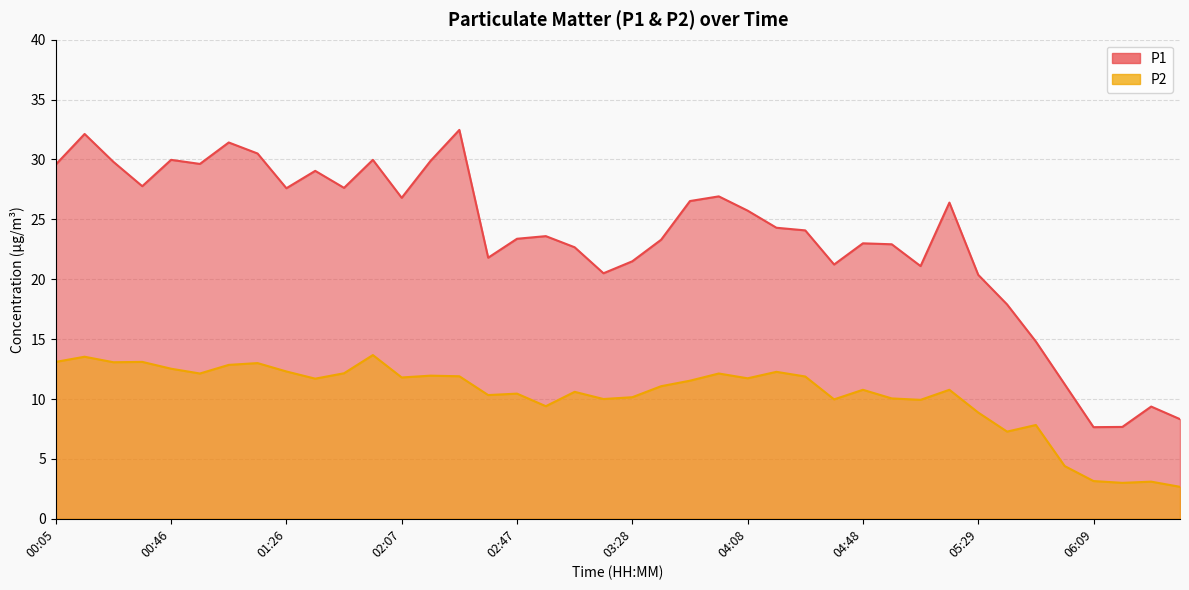

What value does the P2 series have at 03:48?

11.5